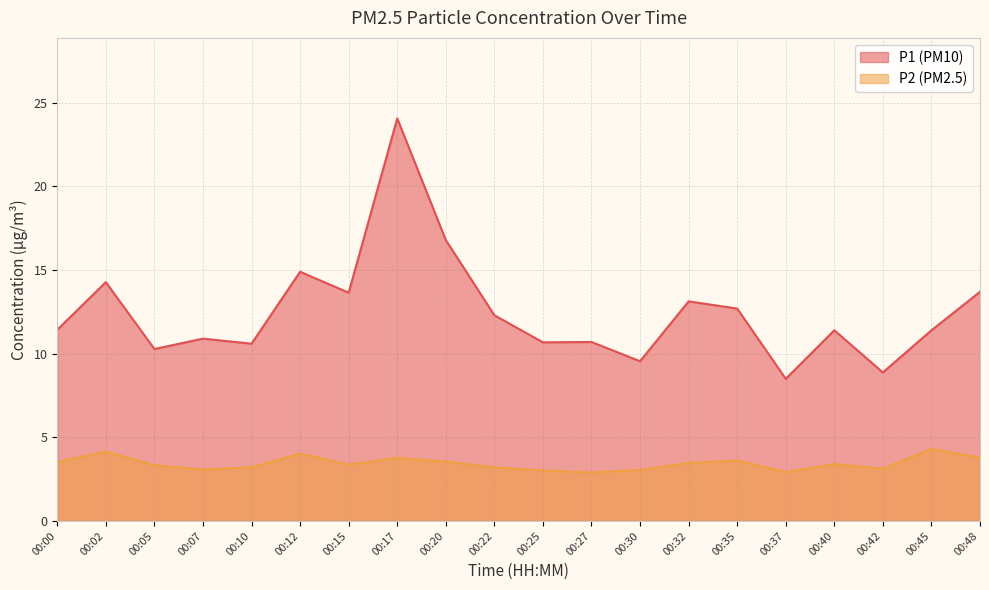

What are all the series names shown in the legend?

P1 (PM10), P2 (PM2.5)